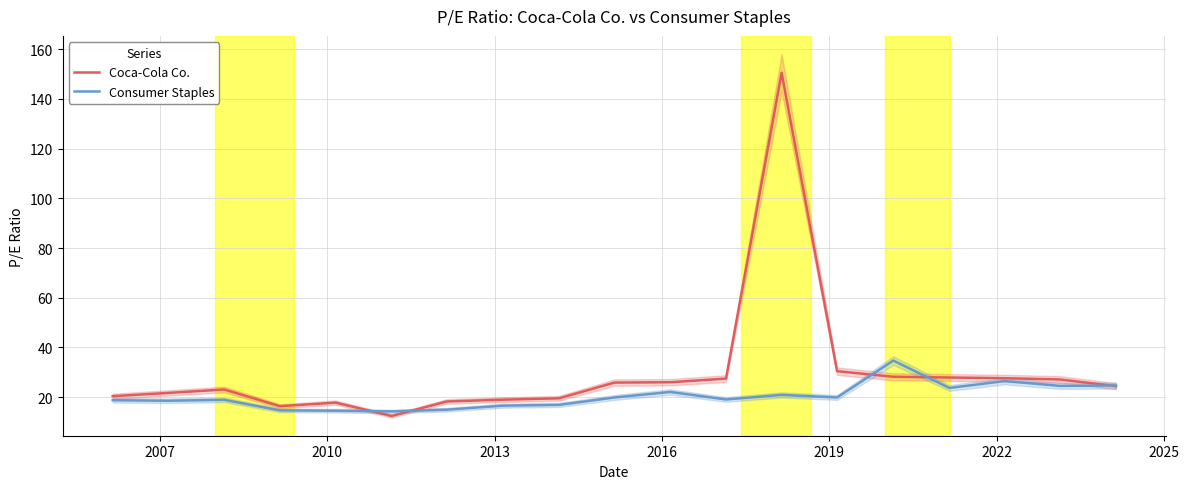

What is the value of the Coca-Cola Co. point at the 17th from the left?

27.6